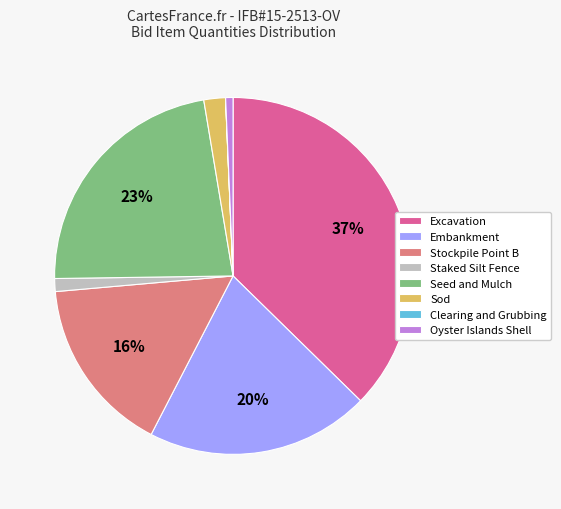

Is it true that Seed and Mulch is 29% of the pie?

False